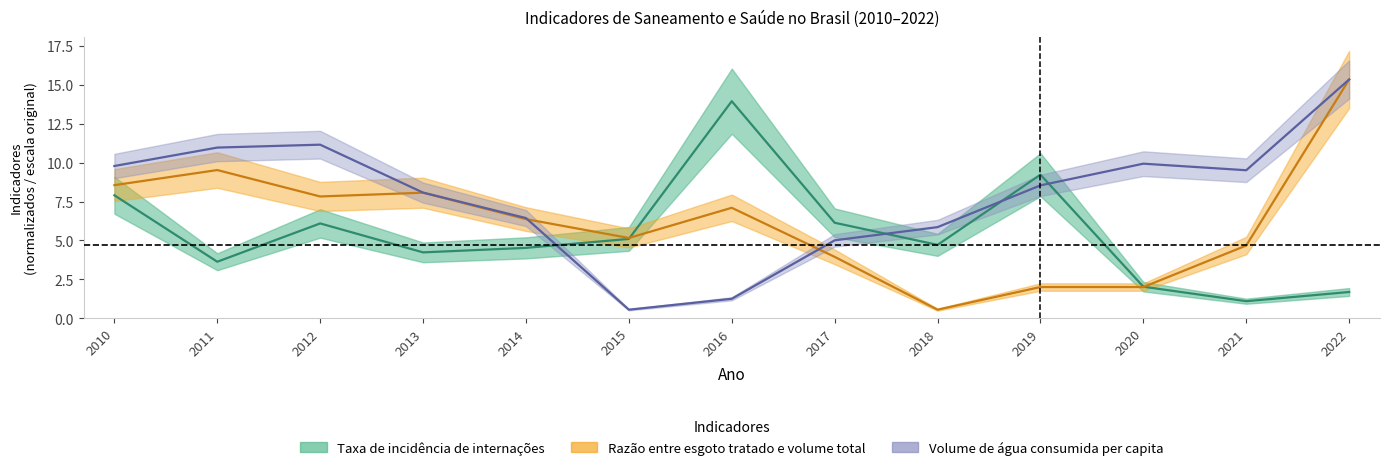

At which label is Razão esgoto tratado closest to 7?

2016